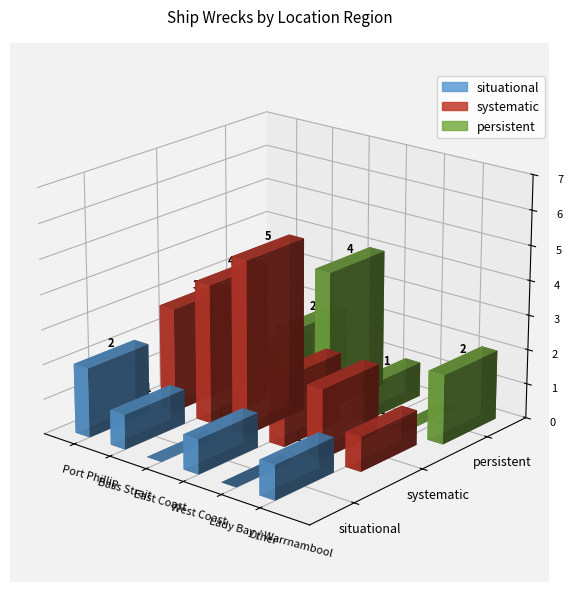

What is the highest value of the persistent series?

4